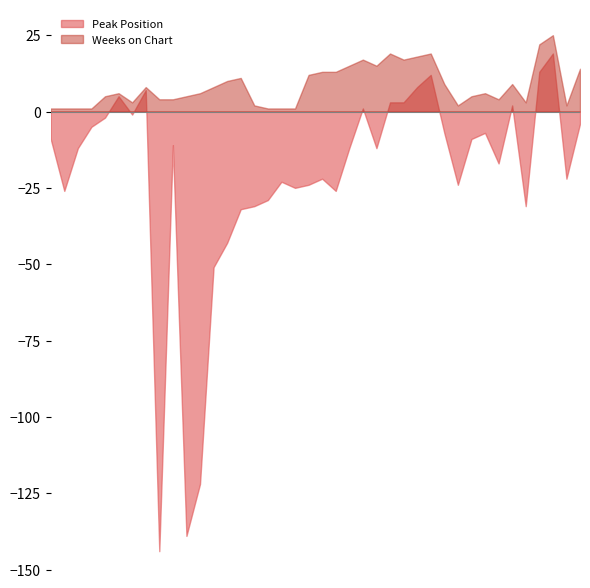

Where does the Peak Position series first go above 6?

8